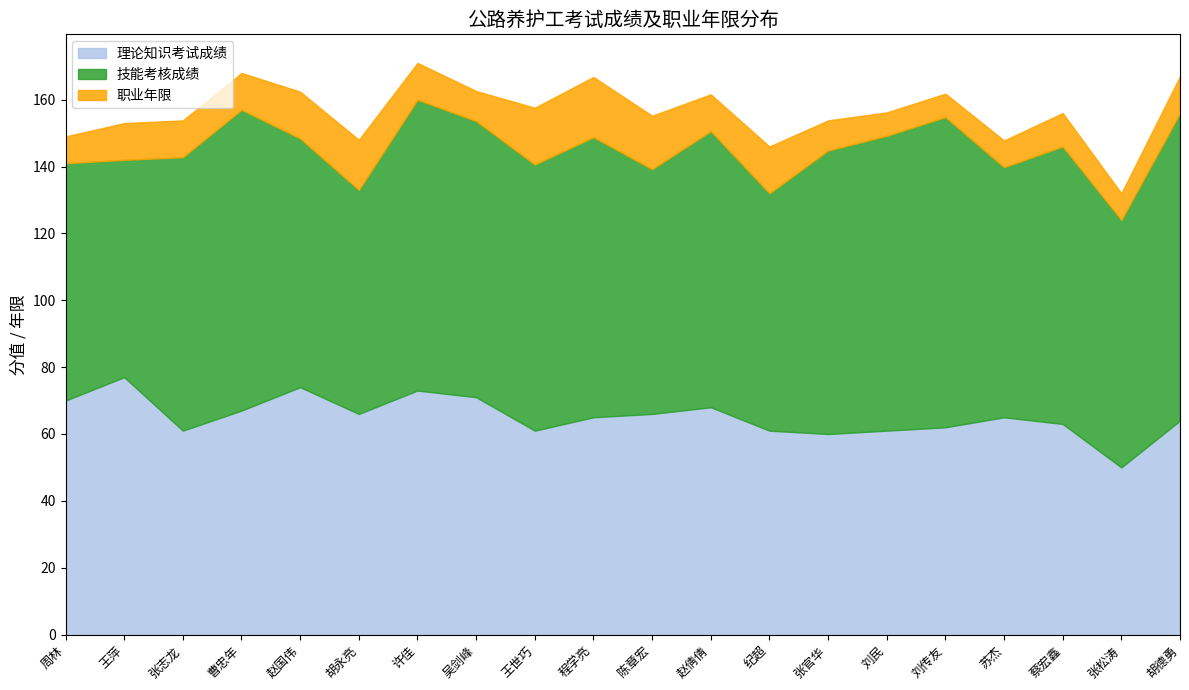

List the series in order of their overall mean, highest first.

技能考核成绩, 理论知识考试成绩, 职业年限